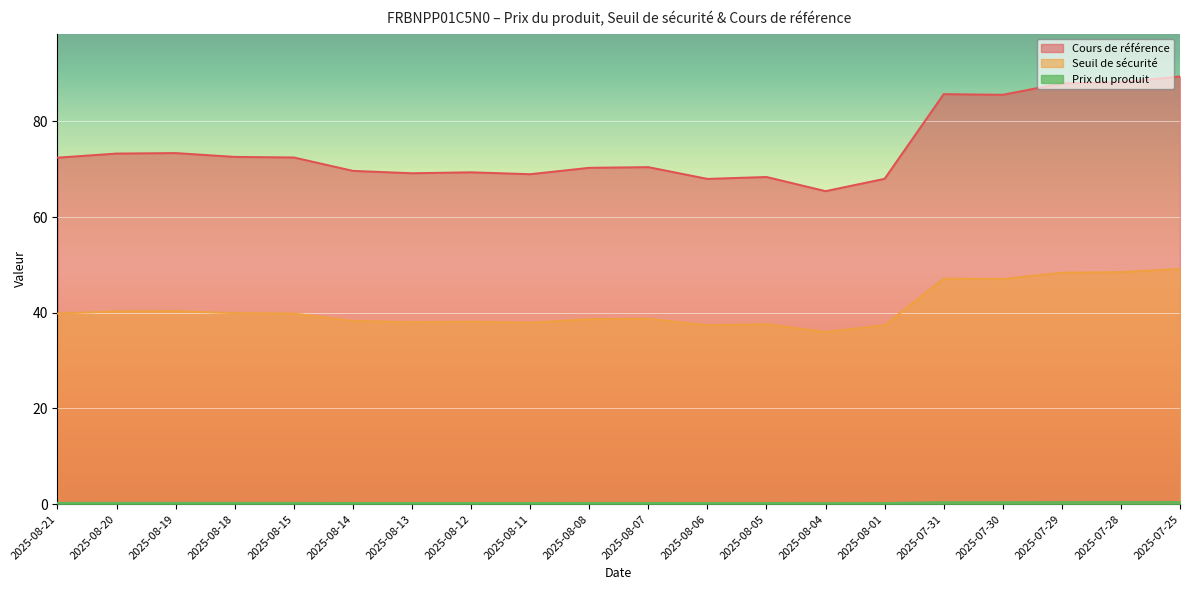

True or false: Prix du produit has a value of 0.2 at 2025-08-11.

True